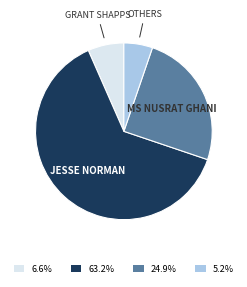

How many segments does this pie chart have?

4